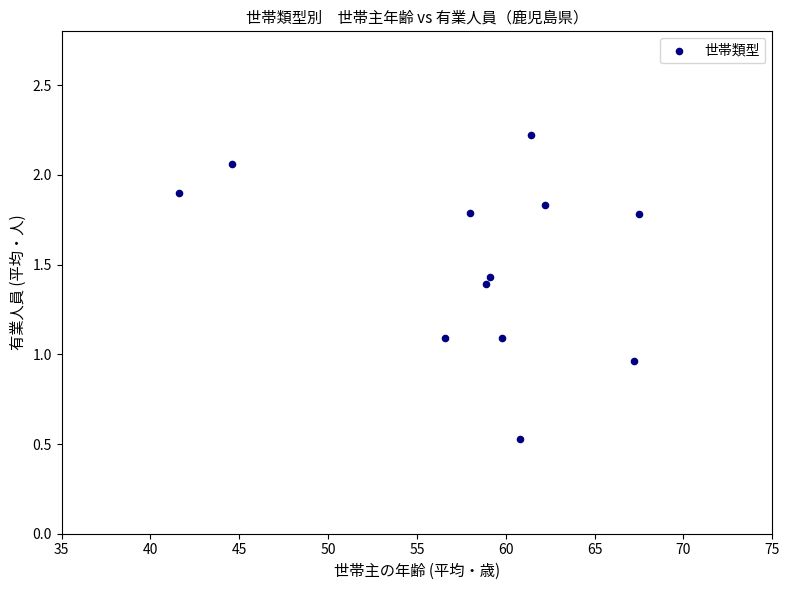

What is the range of Y values (max minus min)?

1.7